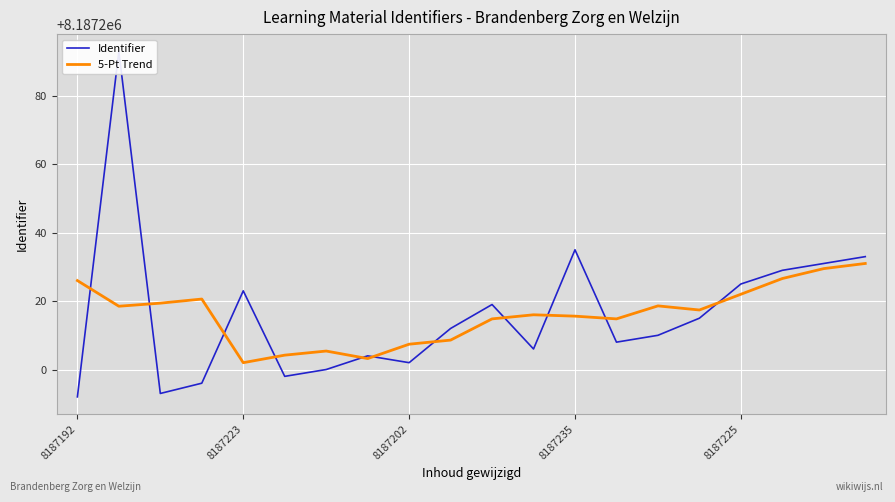

The 5-Pt Trend series shows 4430181.0 at 8187202. True or false?

False